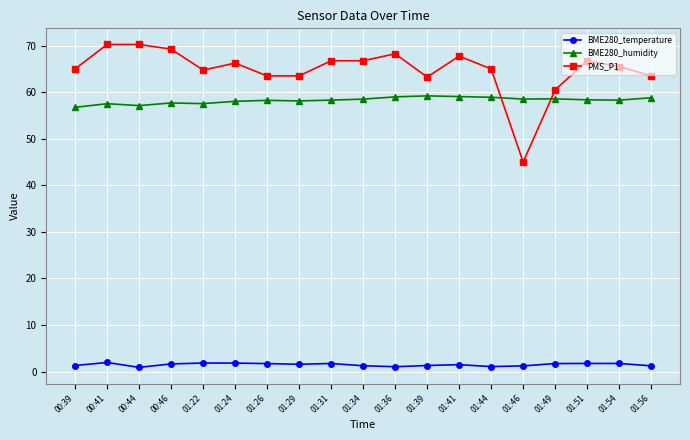

What is the total value across all series at 01:22?

124.1